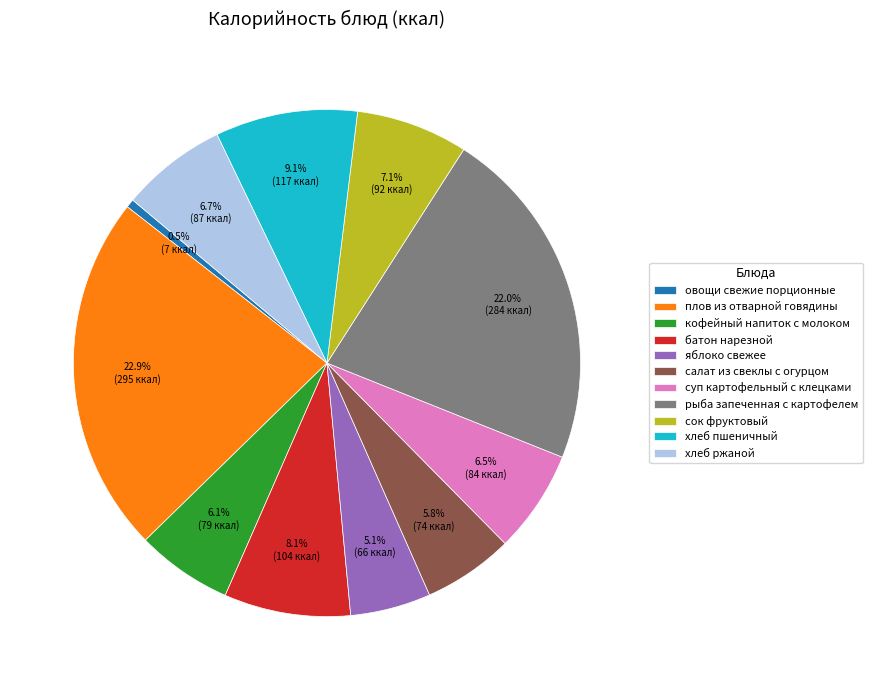

What percentage do рыба запеченная с картофелем and салат из свеклы с огурцом together represent?

27.8%